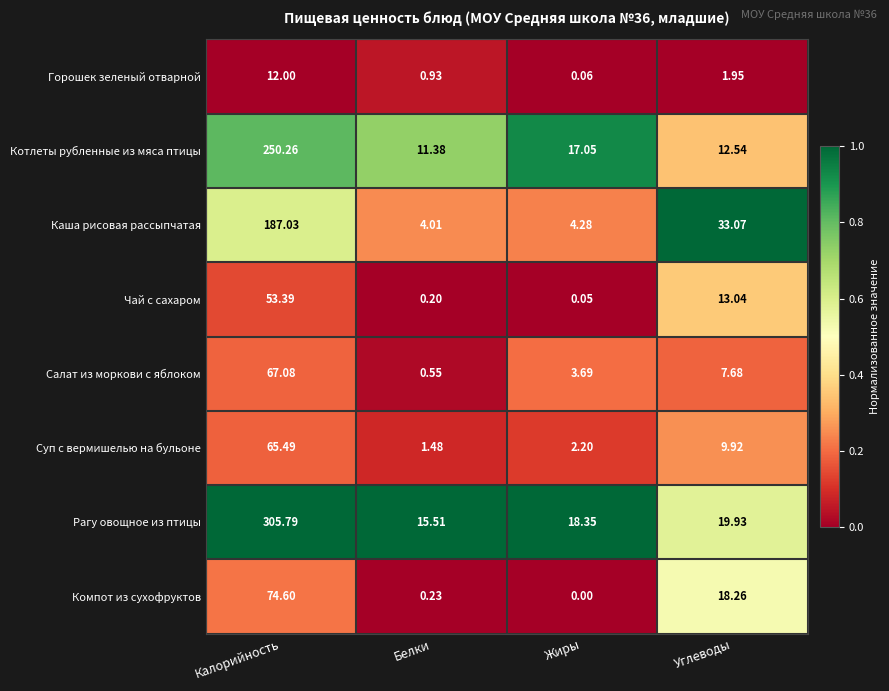

List the series in order of their peak value, lowest first.

Горошек зеленый отварной, Чай с сахаром, Суп с вермишелью на бульоне, Салат из моркови с яблоком, Компот из сухофруктов, Каша рисовая рассыпчатая, Котлеты рубленные из мяса птицы, Рагу овощное из птицы